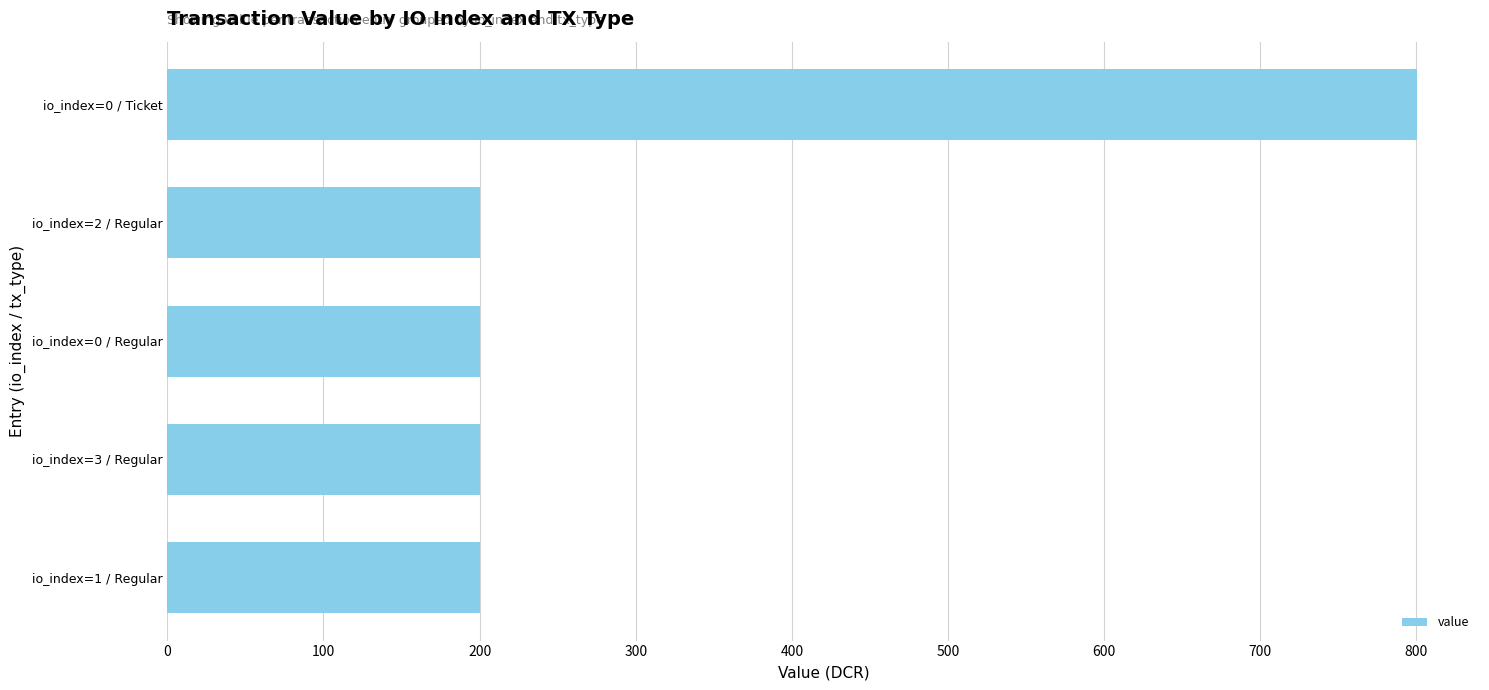

What is the minimum value shown in the chart?

200.2